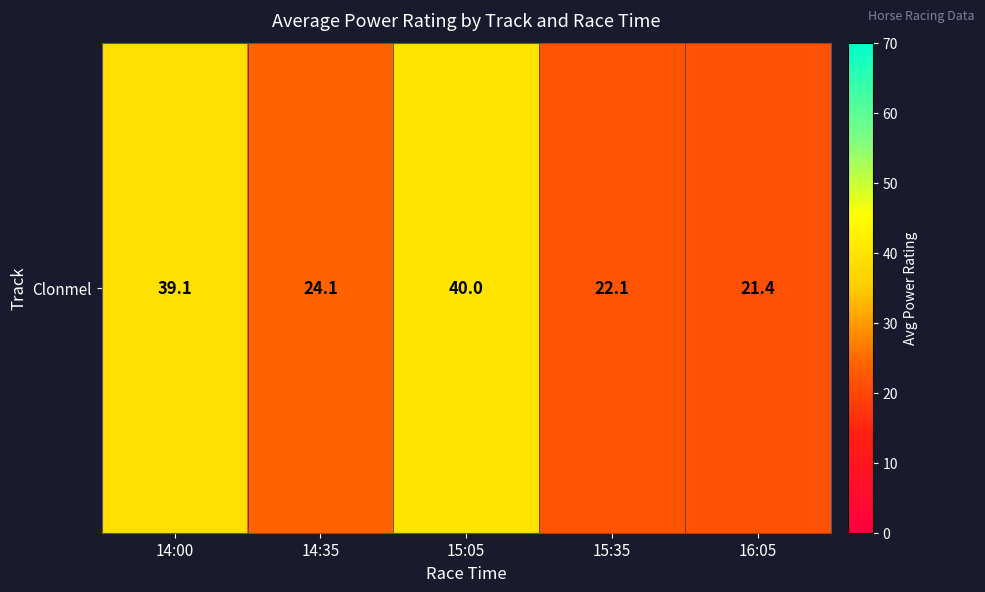

What is the change in value from 14:35 to 16:05?

-2.7